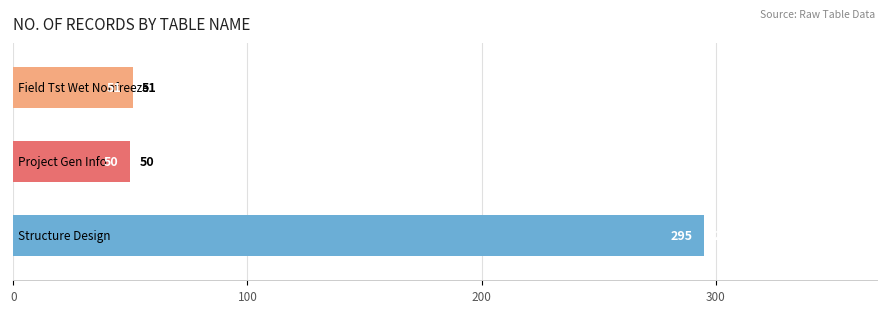

What is the difference between the maximum and minimum values?

245